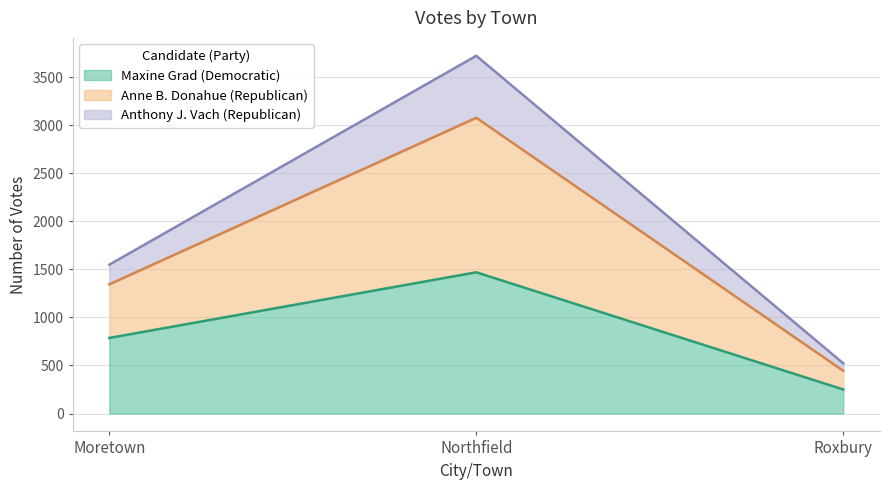

Which label corresponds to the largest value in the chart?

Northfield